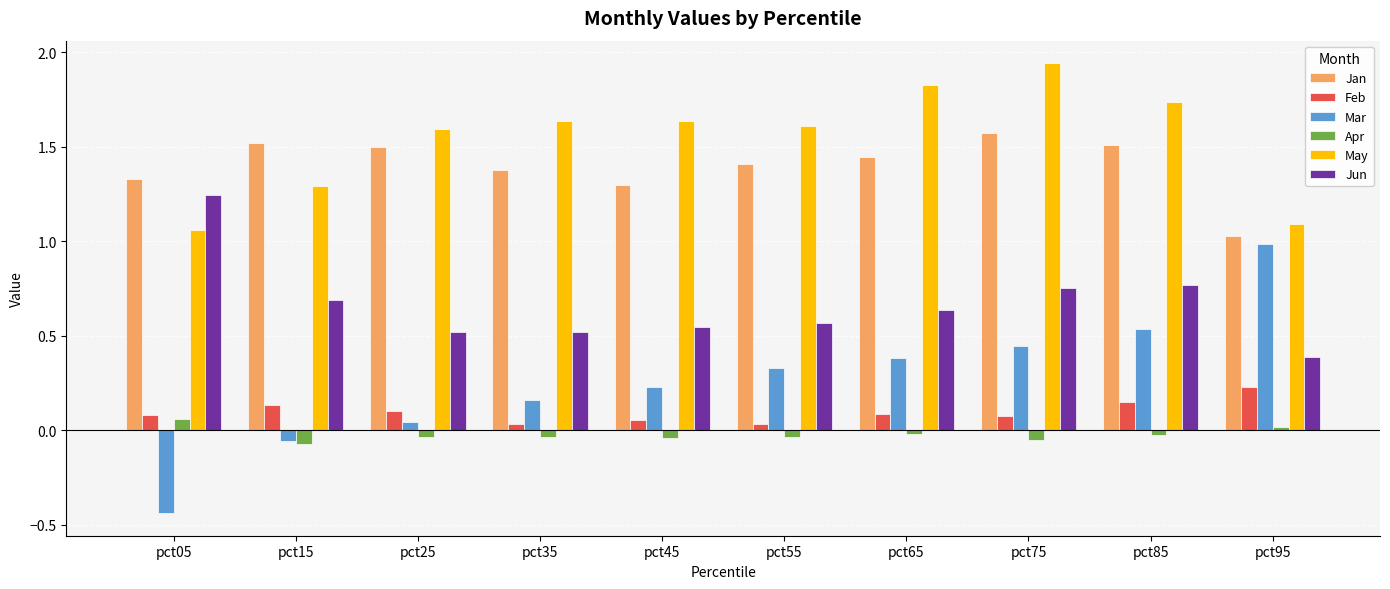

Which series changed the most between pct55 and pct65?

May